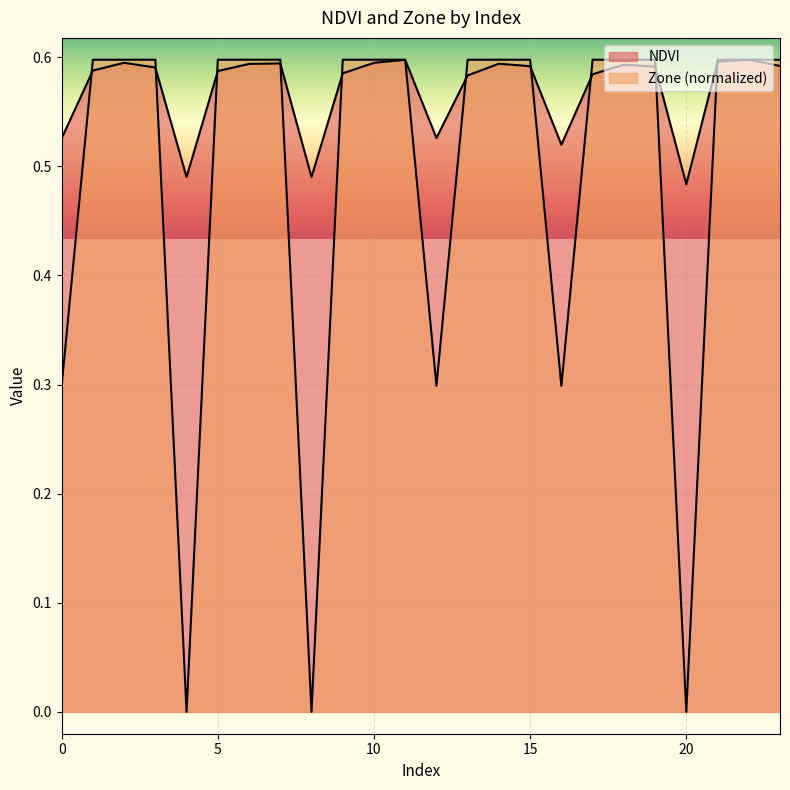

Rank the categories by NDVI value from highest to lowest.

22, 11, 21, 2, 10, 7, 14, 6, 18, 23, 15, 19, 3, 1, 5, 9, 17, 13, 12, 0, 16, 8, 4, 20